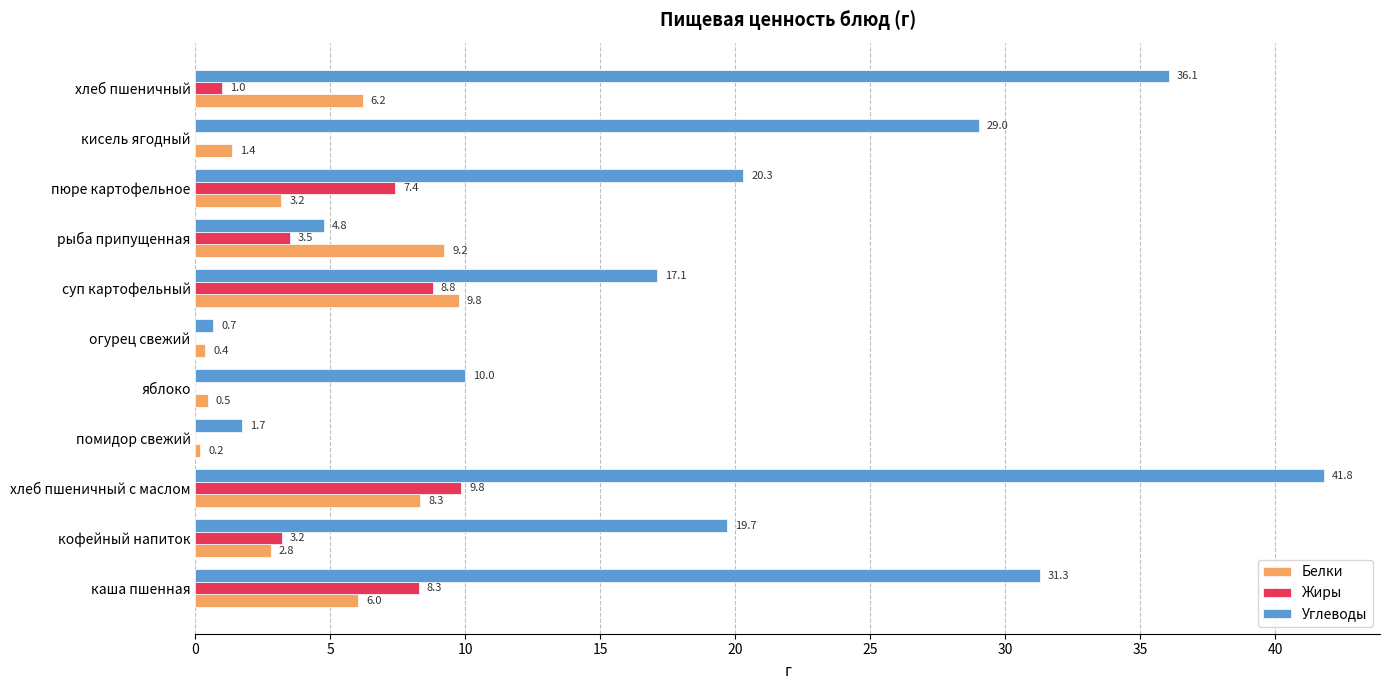

How many values in the Белки series exceed 3?

6